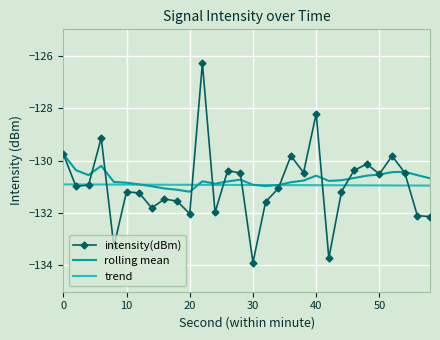

After their last crossing, which series has the higher values: rolling mean or trend?

rolling mean